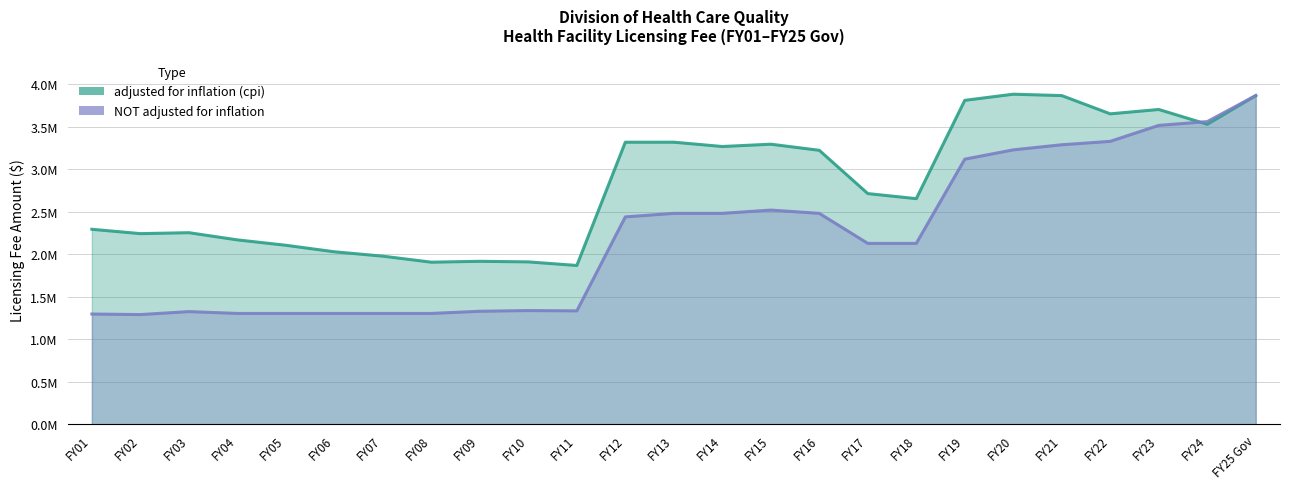

What is the maximum value for NOT adjusted for inflation?

3865279